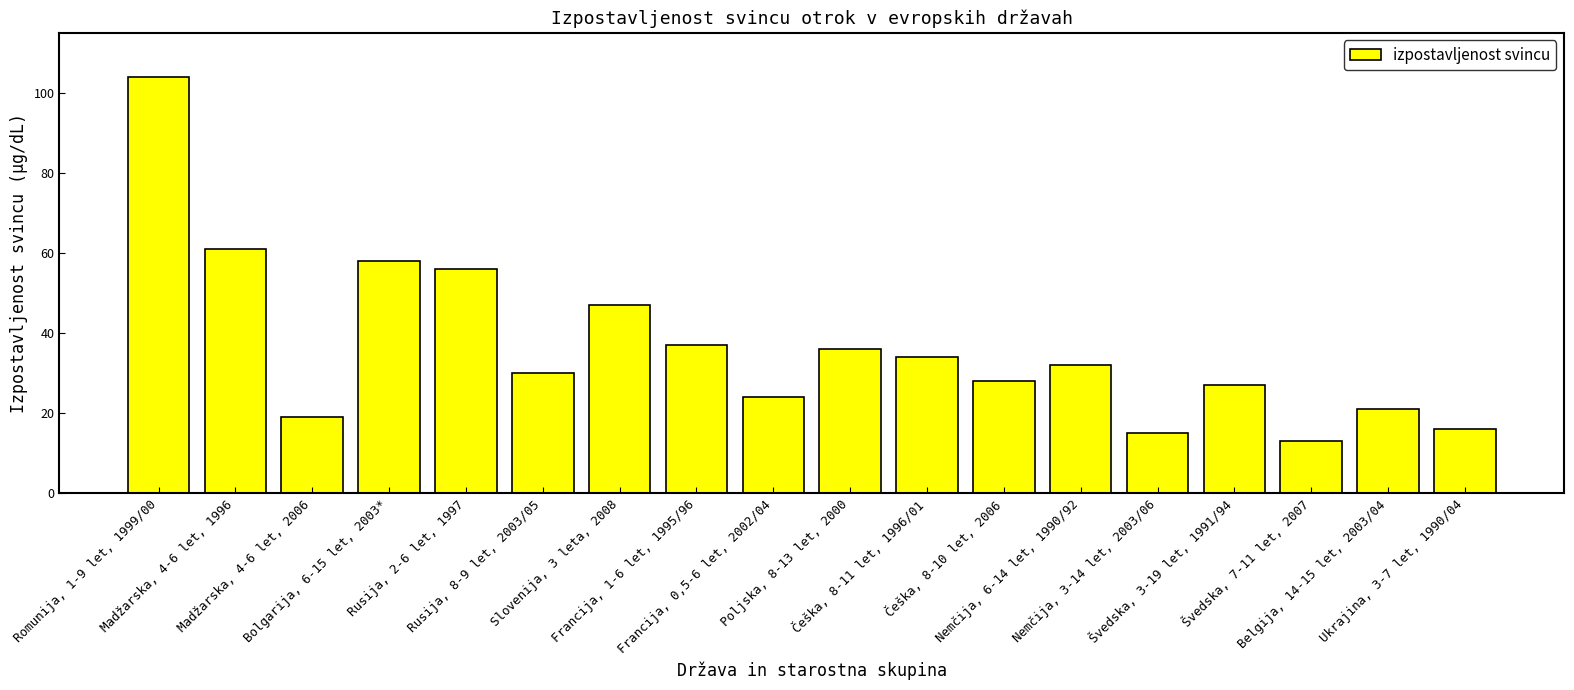

Which has a higher value, Češka, 8-11 let, 1996/01 or Poljska, 8-13 let, 2000?

Poljska, 8-13 let, 2000